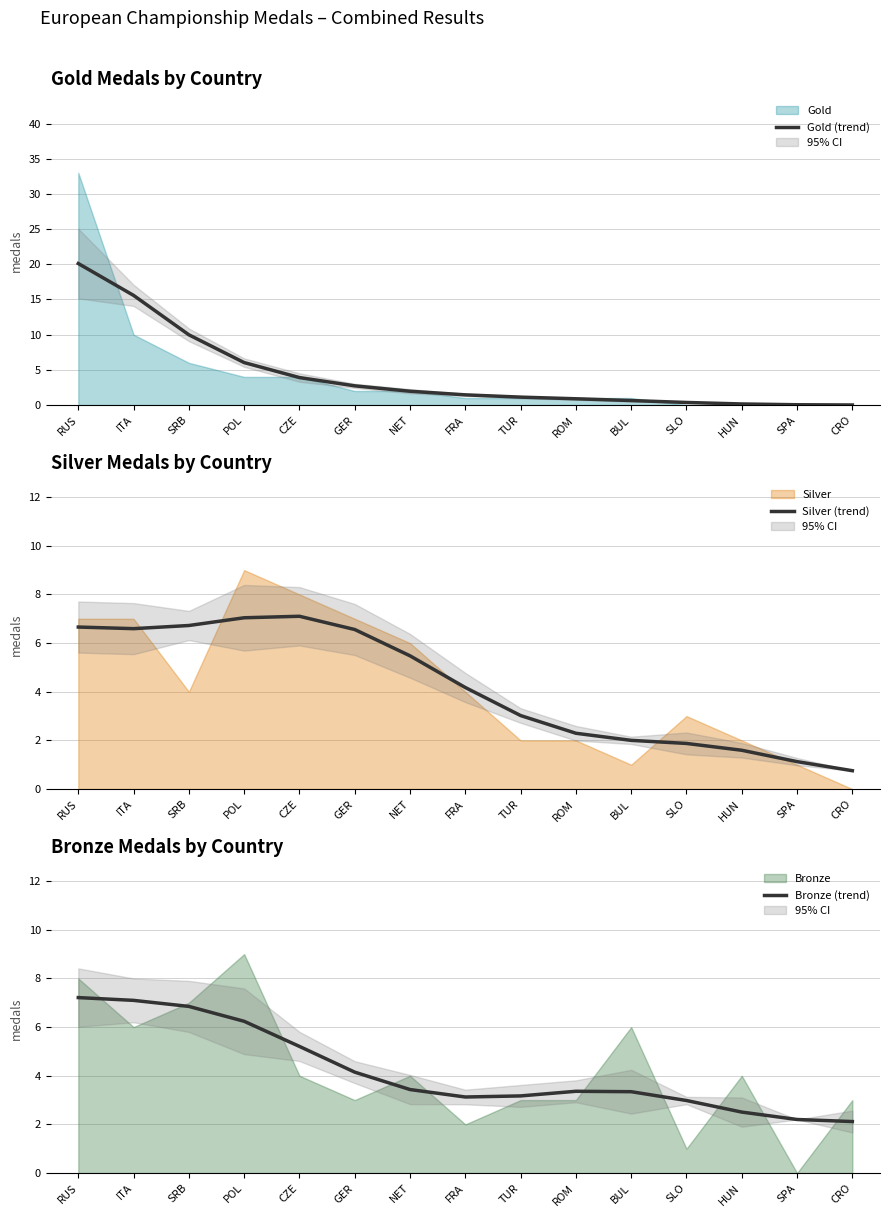

Reading left to right, list all the values displayed in this chart.

Gold (trend): RUS=20.1	ITA=15.6	SRB=10.0	POL=6.0	CZE=3.9	GER=2.7	NET=2.0	FRA=1.5	TUR=1.1	ROM=0.9	BUL=0.6	SLO=0.4	HUN=0.2	SPA=0.0	CRO=0.0
Silver (trend): RUS=6.7	ITA=6.6	SRB=6.7	POL=7.0	CZE=7.1	GER=6.6	NET=5.5	FRA=4.2	TUR=3.0	ROM=2.3	BUL=2.0	SLO=1.9	HUN=1.6	SPA=1.1	CRO=0.8
Bronze (trend): RUS=7.2	ITA=7.1	SRB=6.9	POL=6.2	CZE=5.2	GER=4.1	NET=3.4	FRA=3.1	TUR=3.2	ROM=3.4	BUL=3.3	SLO=3.0	HUN=2.5	SPA=2.2	CRO=2.1